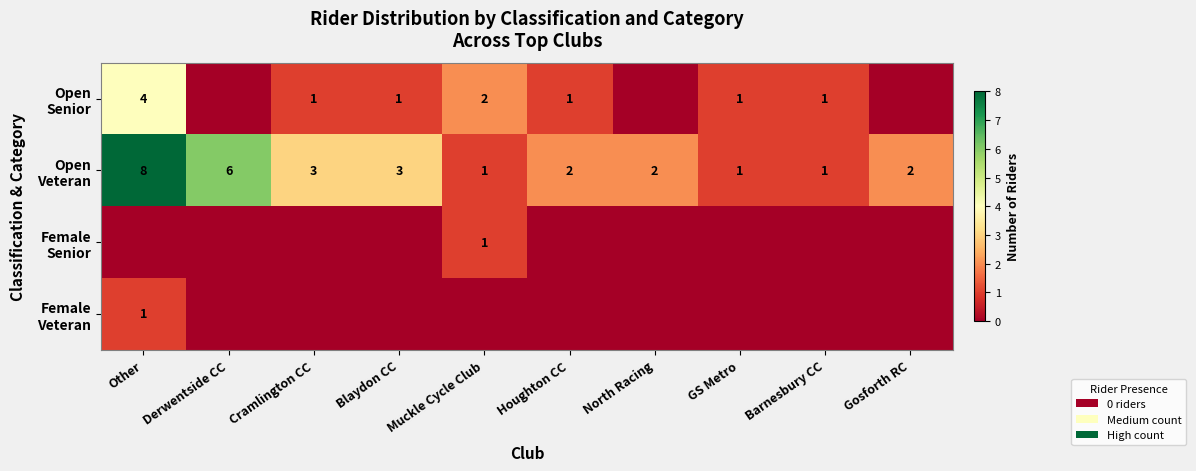

What is the maximum value for Female Veteran?

1